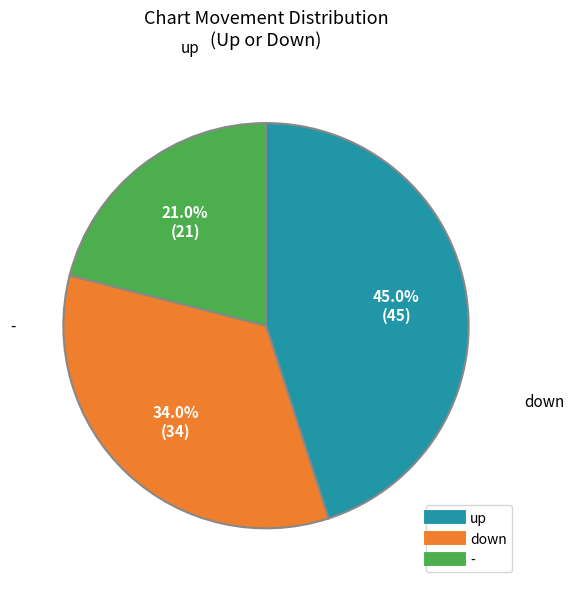

What percentage do - and down together represent?

55.0%